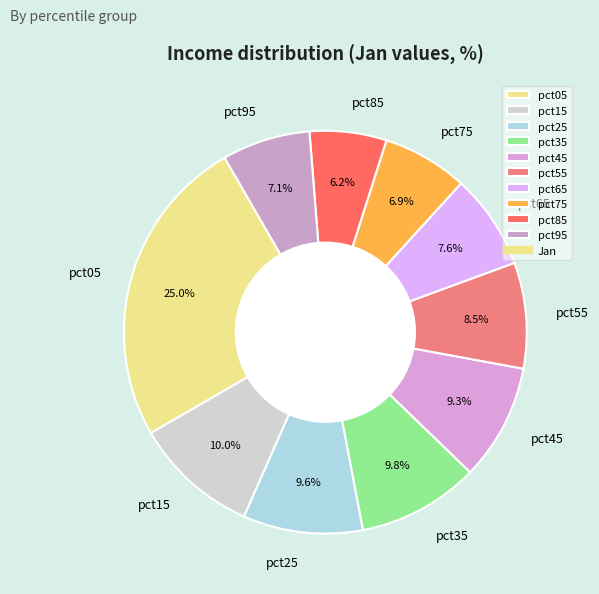

Which category has the smallest portion of the pie?

pct85